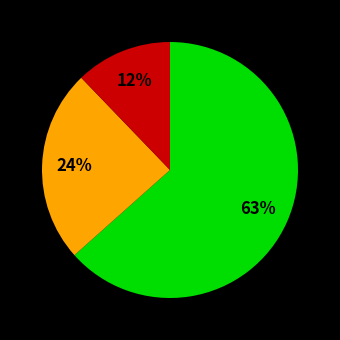

Count the number of slices in the pie.

3